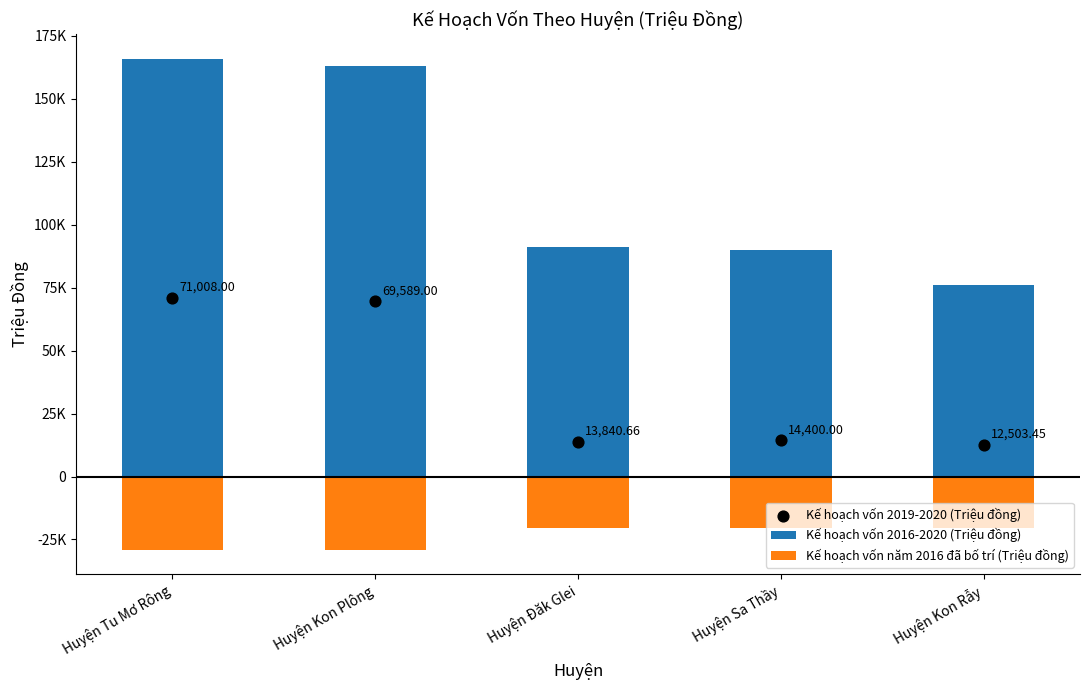

What are all the series names shown in the legend?

Kế hoạch vốn 2016-2020 (Triệu đồng), Kế hoạch vốn năm 2016 đã bố trí (Triệu đồng), Kế hoạch vốn 2019-2020 (Triệu đồng)